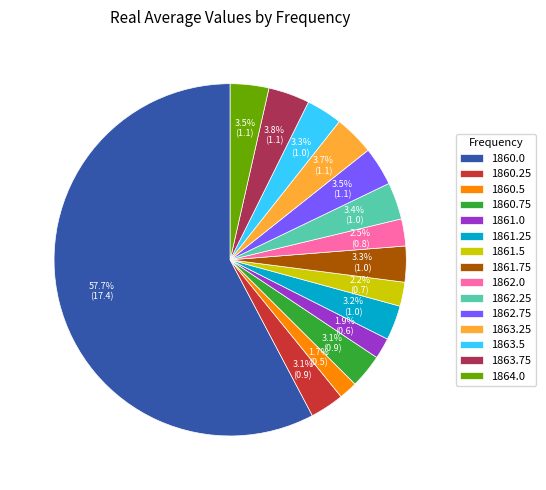

Which category has the biggest portion of the pie?

1860.0